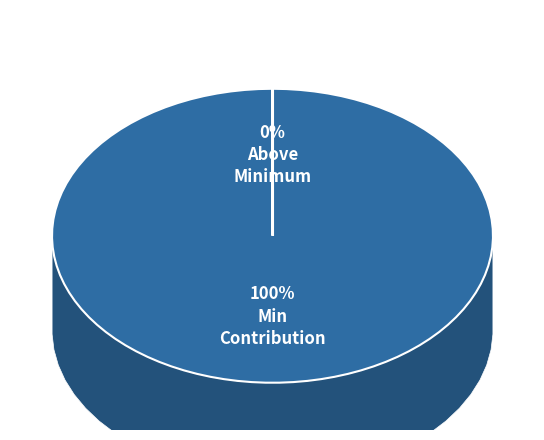

What is the total percentage of сверх минимального взноса and за счет минимального взноса?

100.0%